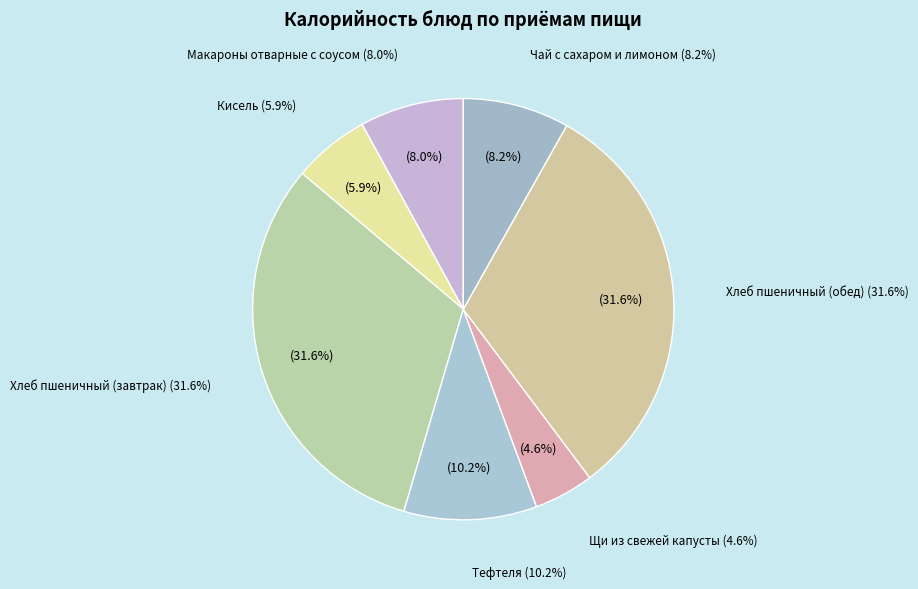

What is the smallest slice in the pie chart?

Щи из свежей капусты